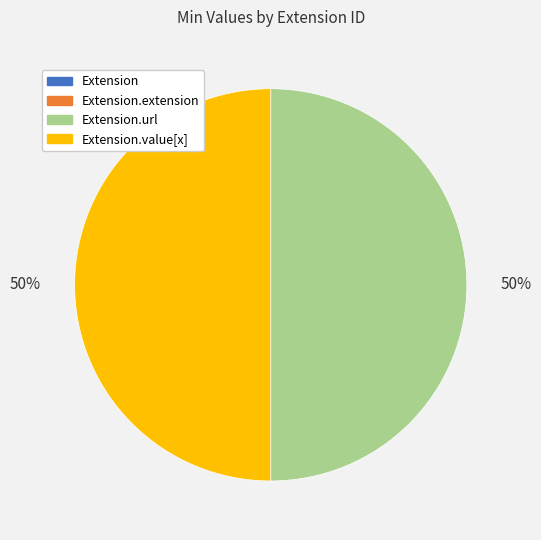

To the nearest percent, what is the average slice percentage?

25%